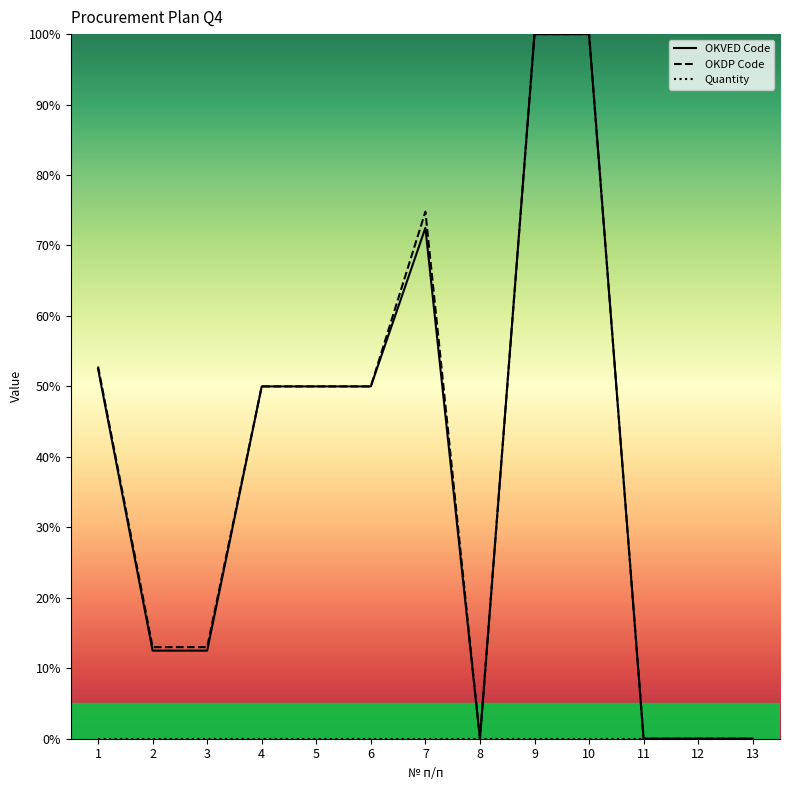

Which series has the largest total across all categories?

OKDP Code